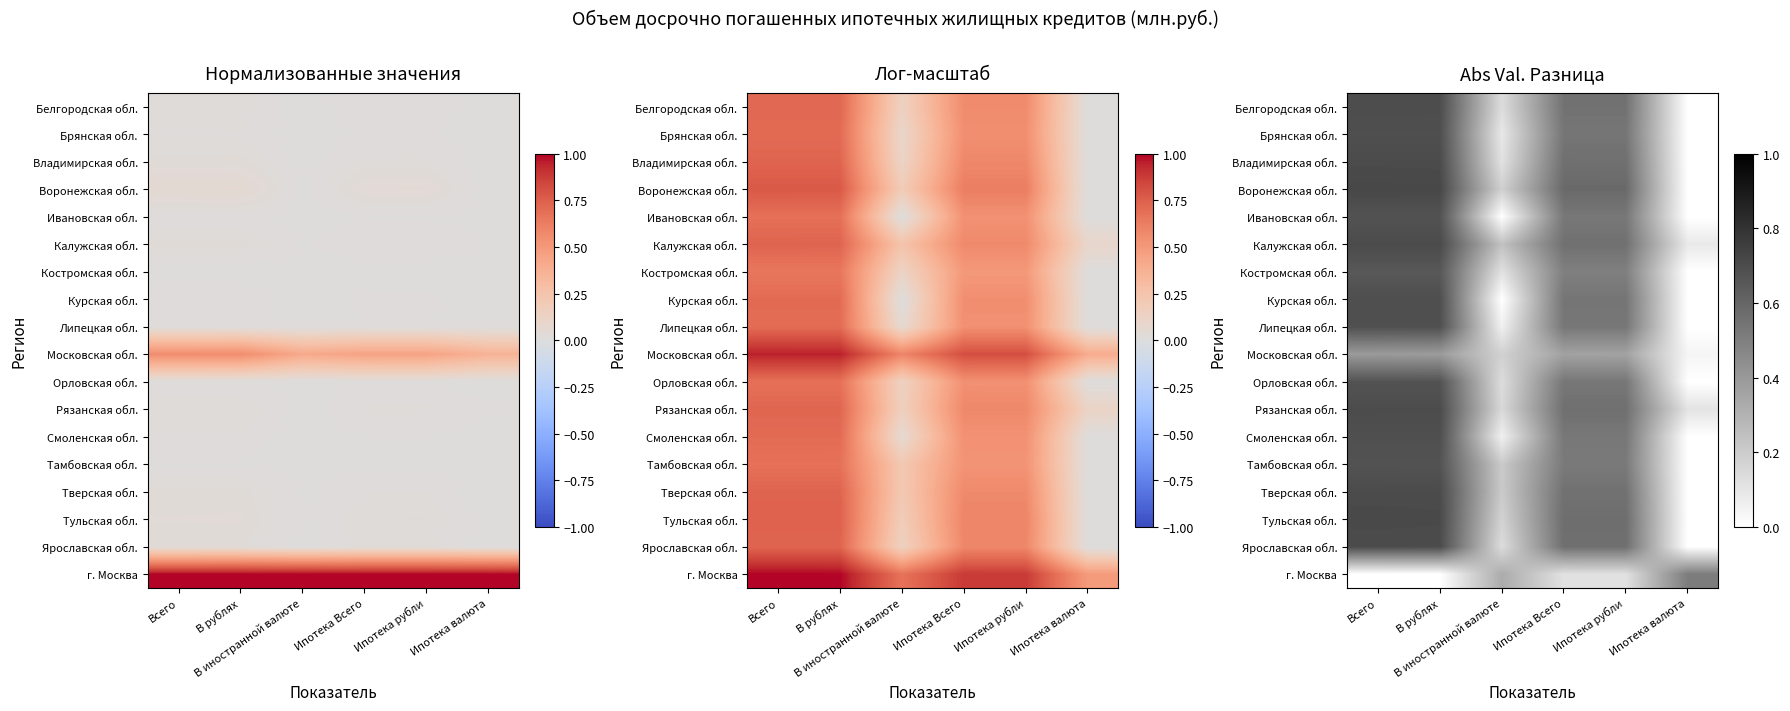

At which label does Орловская обл. reach its peak?

Всего